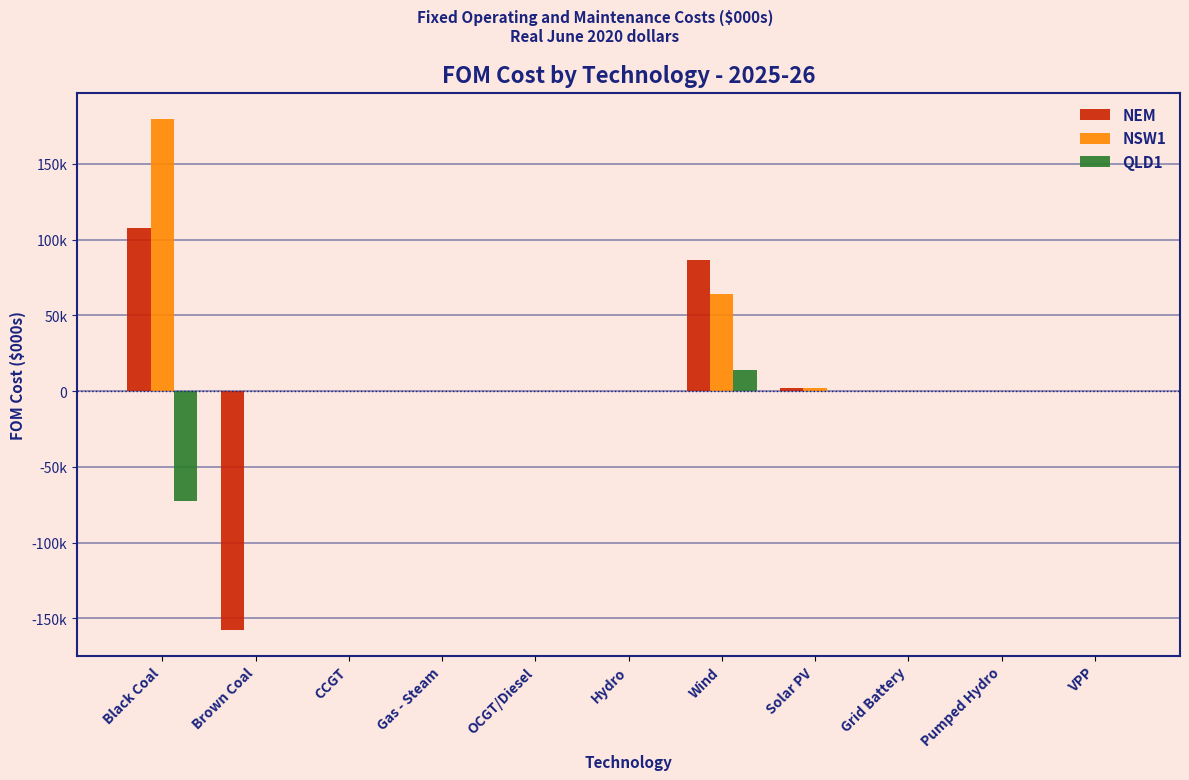

What are all the series names shown in the legend?

NEM, NSW1, QLD1